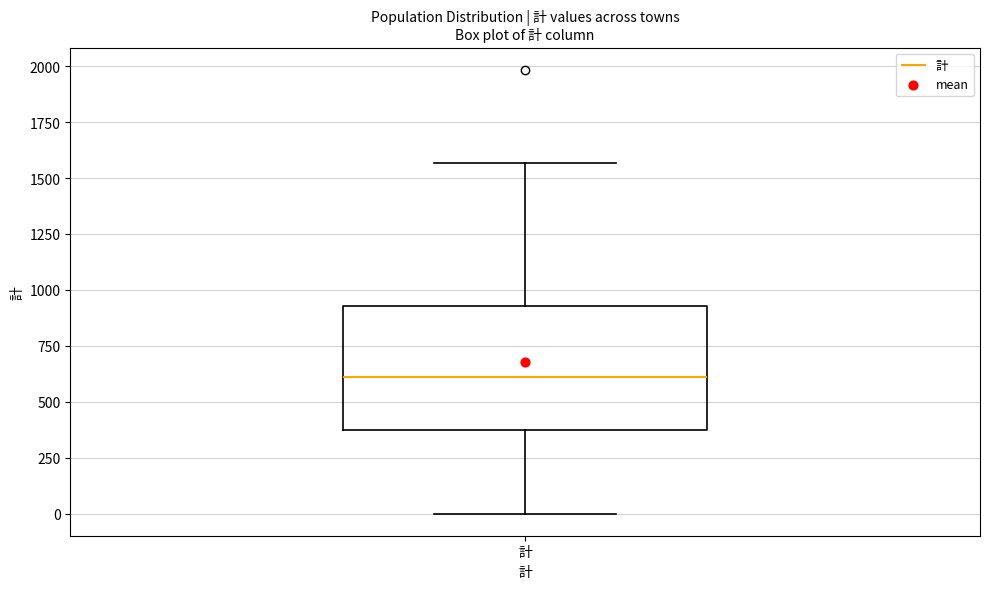

Transcribe this box plot: give where the median line is, the range the box spans, and where the two whiskers end, as read against the y-axis. The values are not printed on the chart, so give them approximately, as read against the axis.

median 600, box 350 to 950, whiskers 0 to 1550